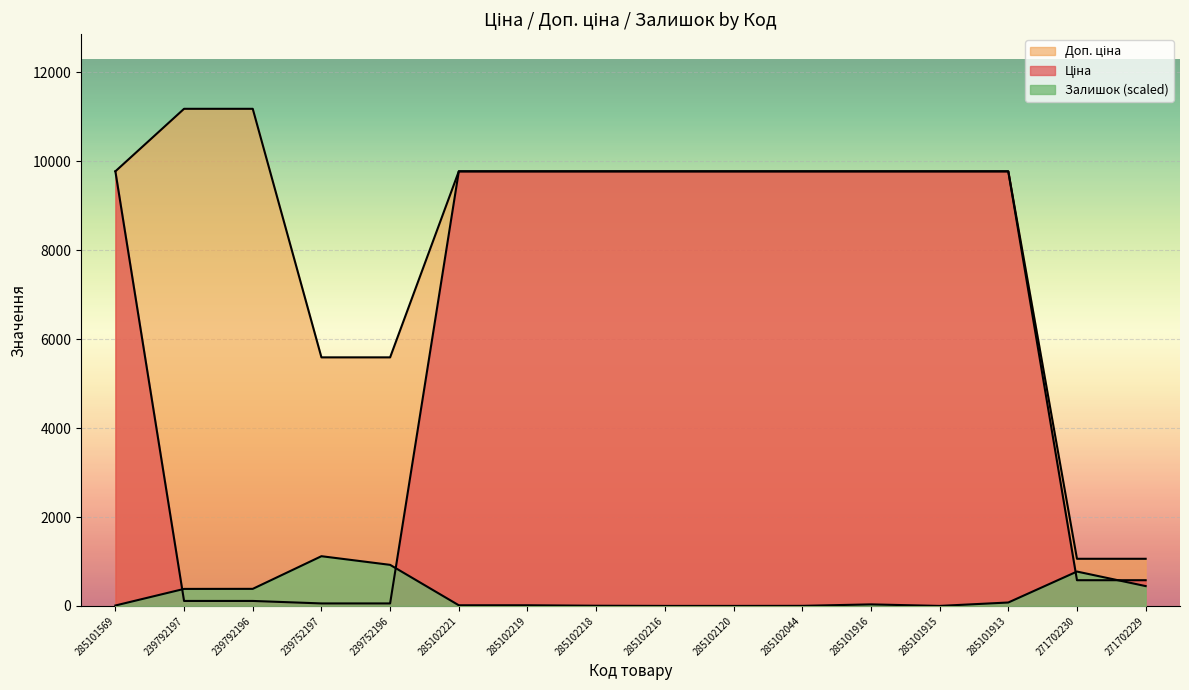

True or false: Залишок and Доп. ціна cross at least once.

False